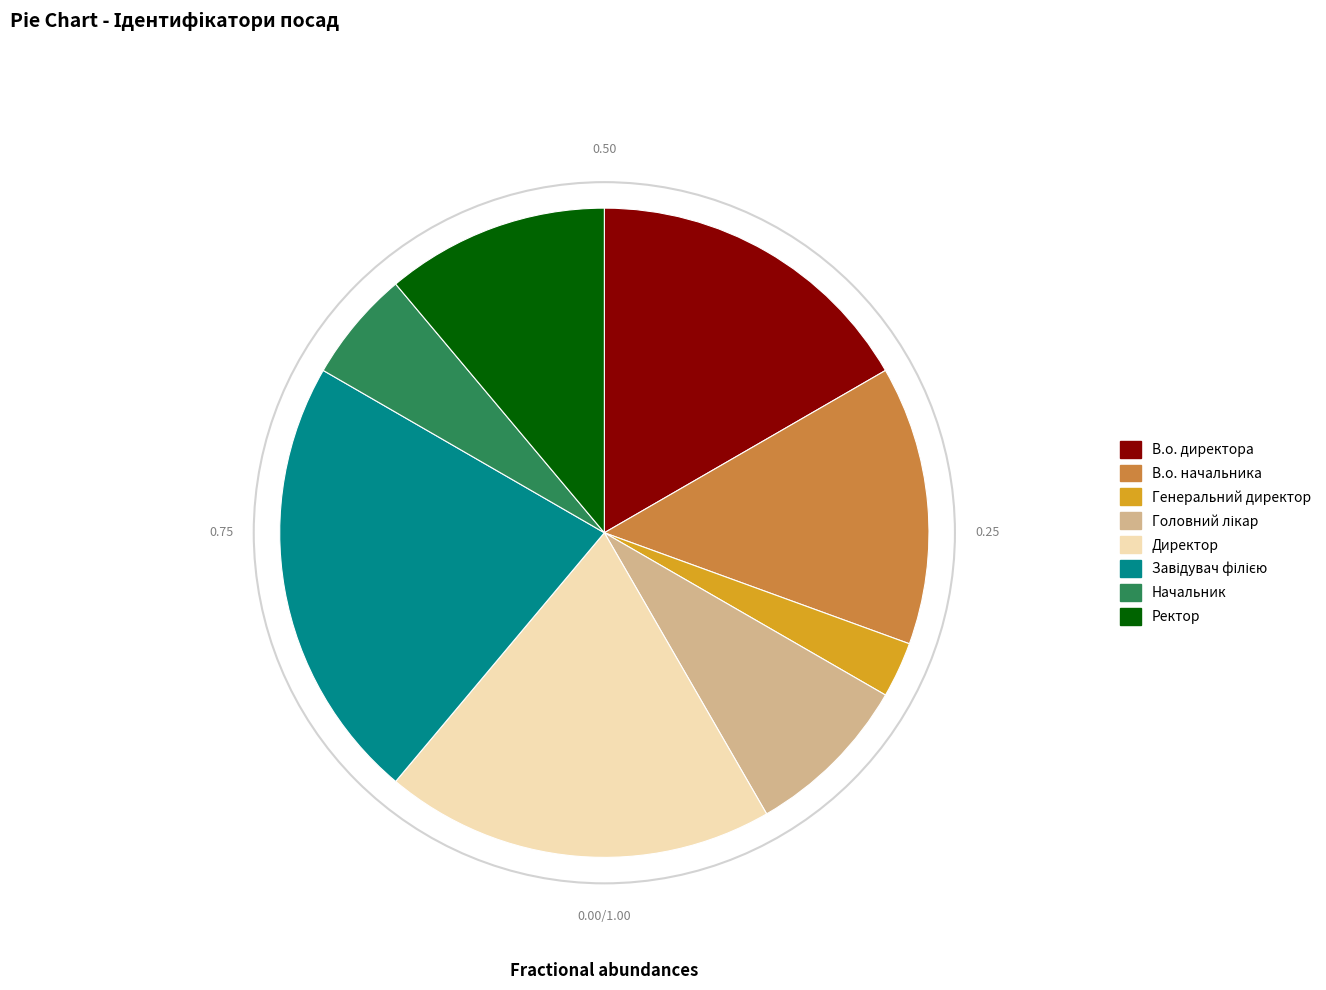

Is the sum of В.о. директора and Директор greater than half?

No